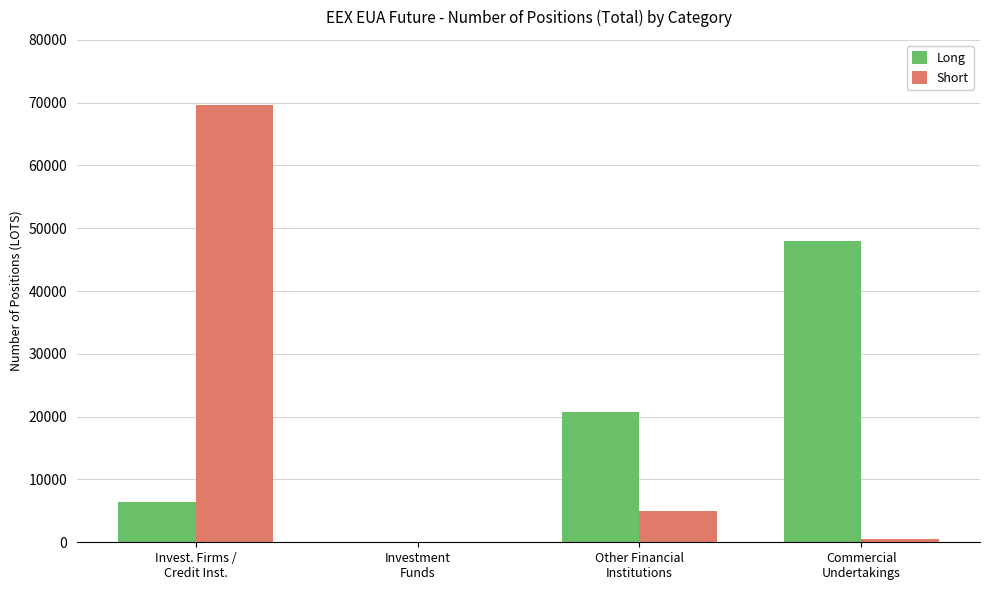

Count the number of data series in this chart.

2